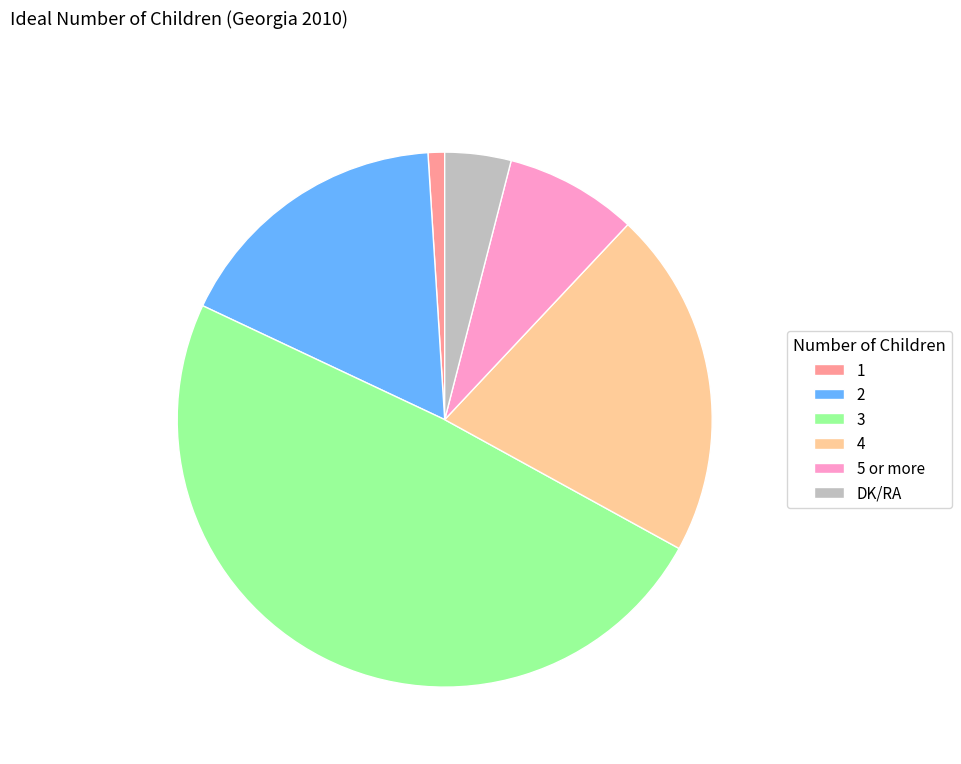

Which slice is the largest?

3